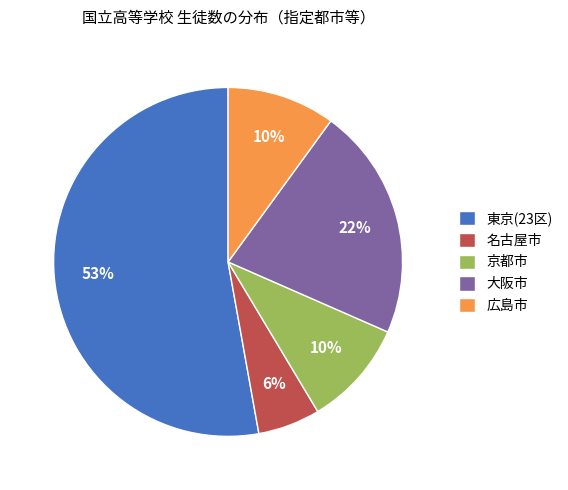

Combined, do 京都市 and 広島市 account for over 50%?

No